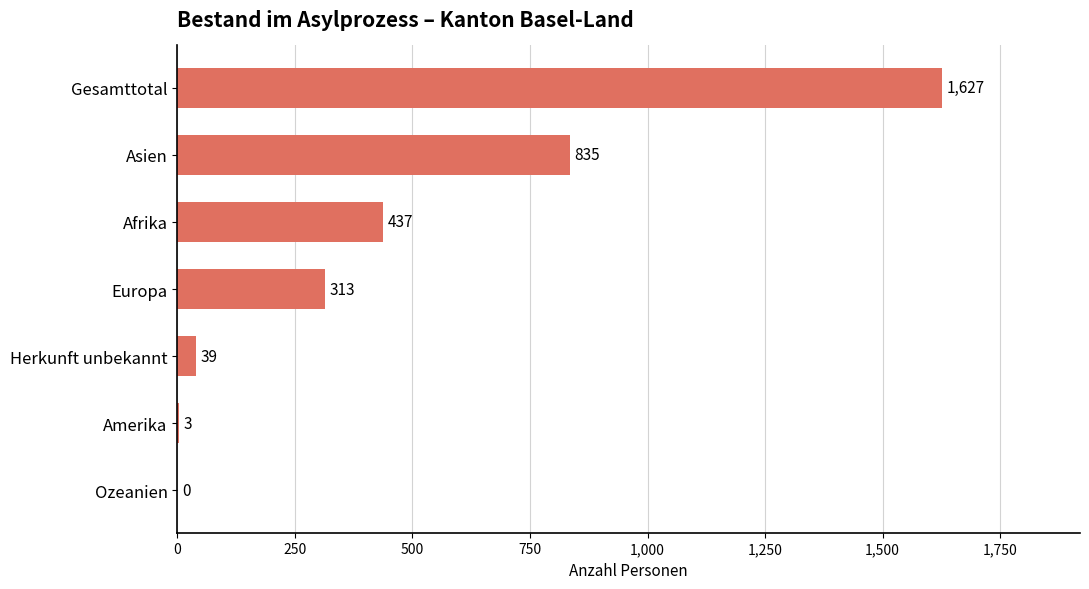

The value at Herkunft unbekannt is 39. True or false?

True